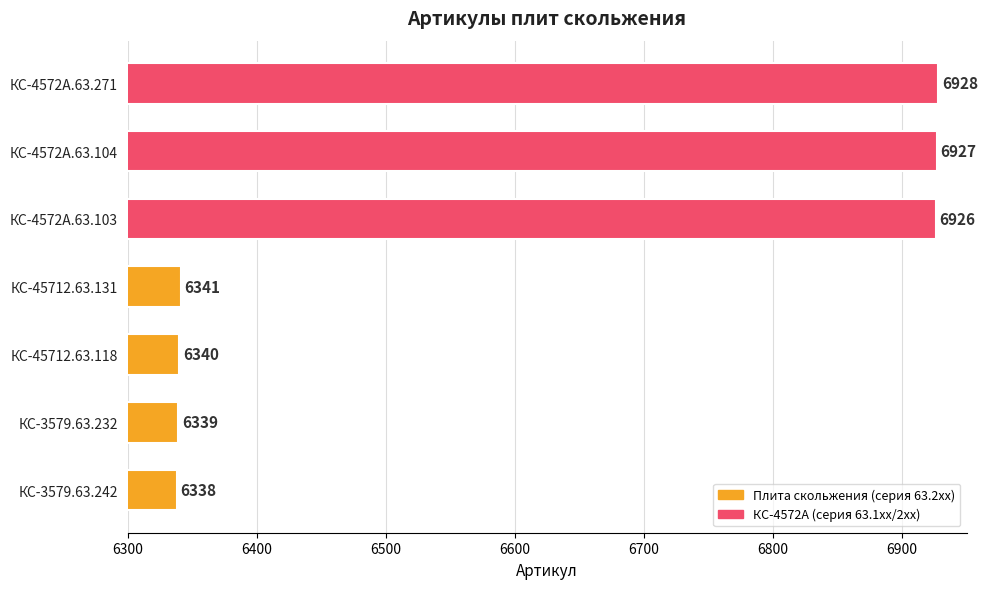

What is the difference between the second highest and minimum values?

589